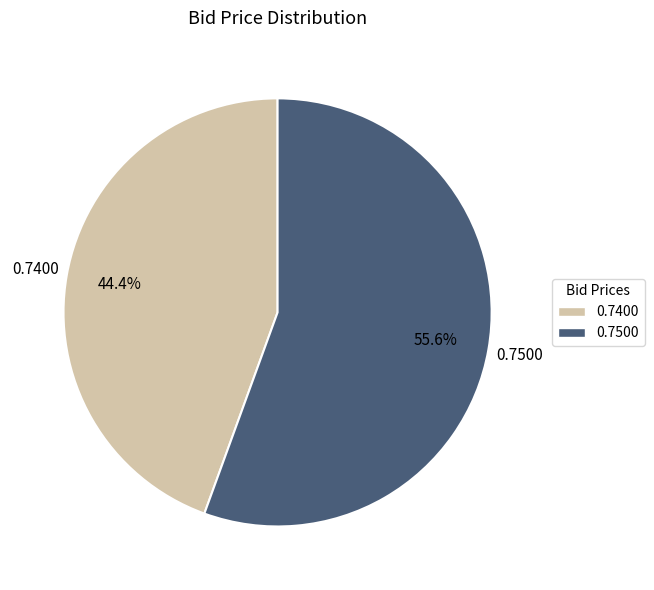

Is there a majority slice in this chart?

Yes